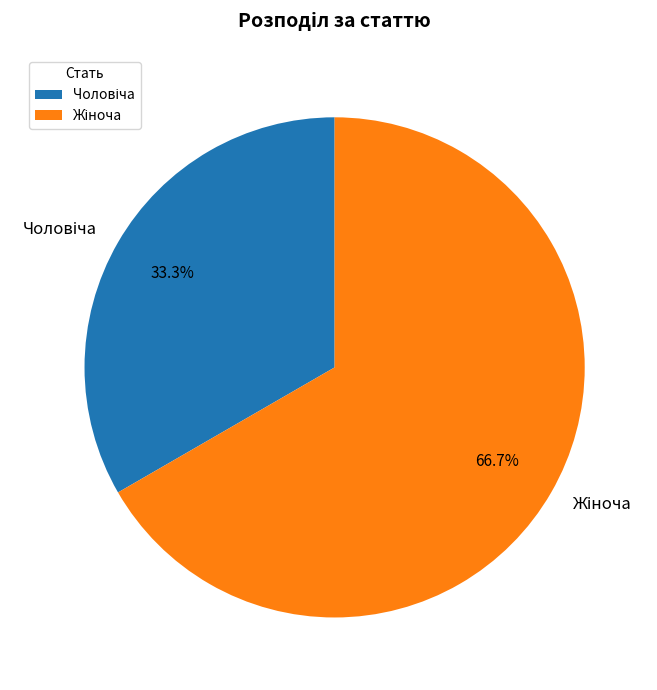

Is there any slice that represents more than half of the pie?

Yes